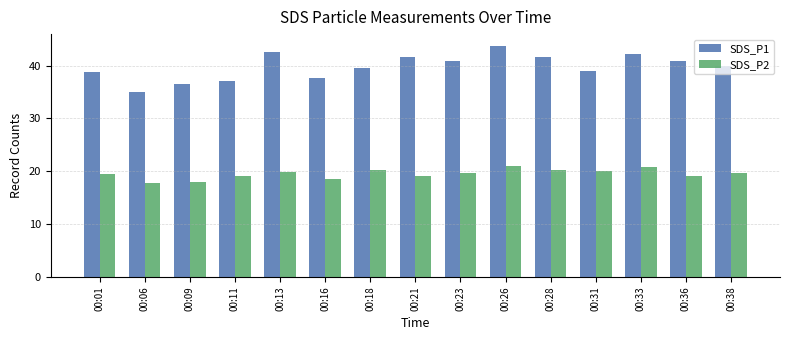

What is the difference between the maximum and minimum values in the SDS_P1 series?

8.8